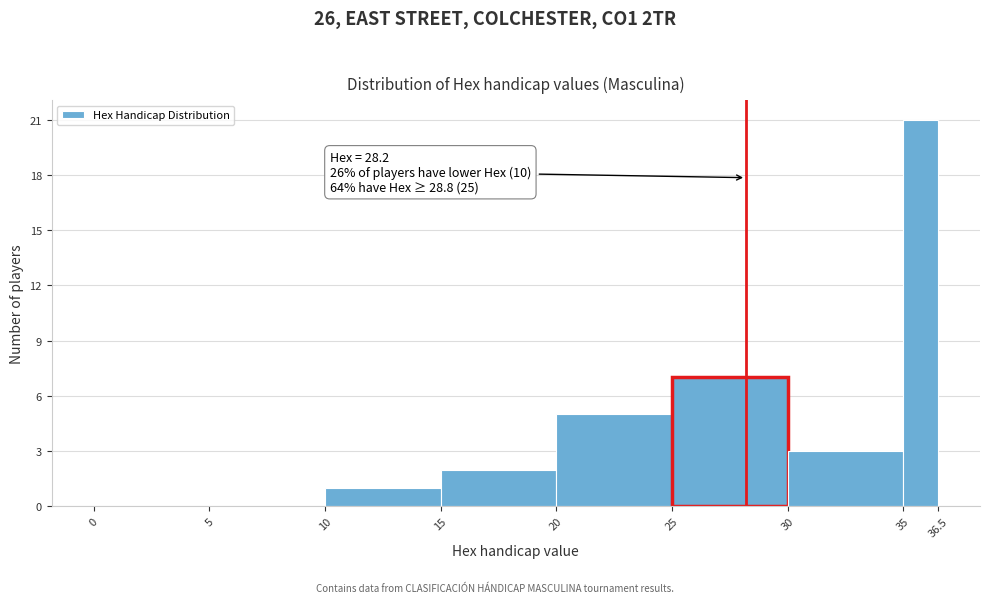

Which range on the x-axis has the tallest bar?

35 to 36.5